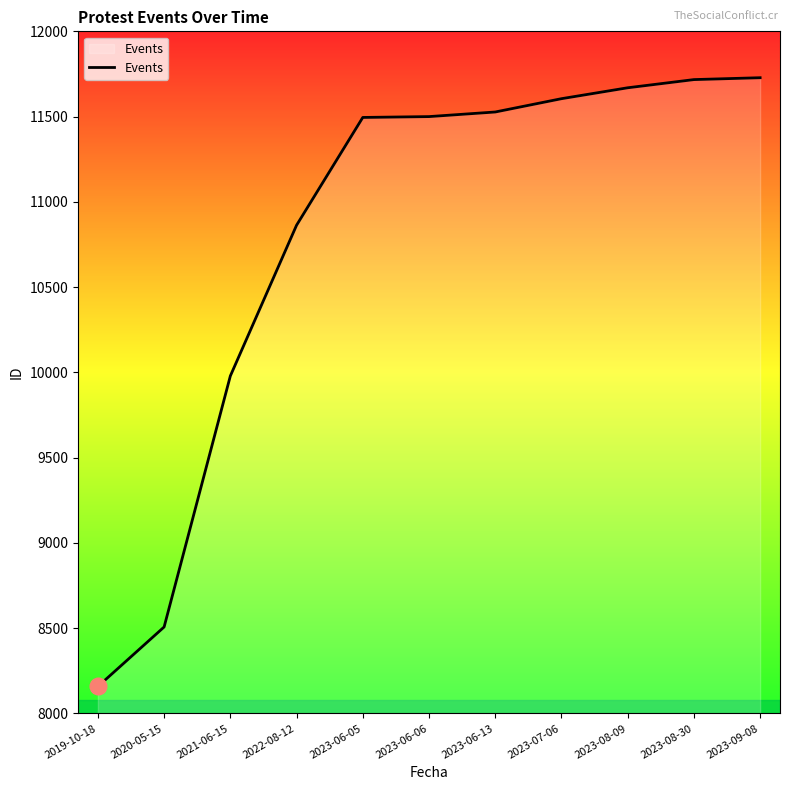

The value at 2023-06-06 is 7764. True or false?

False